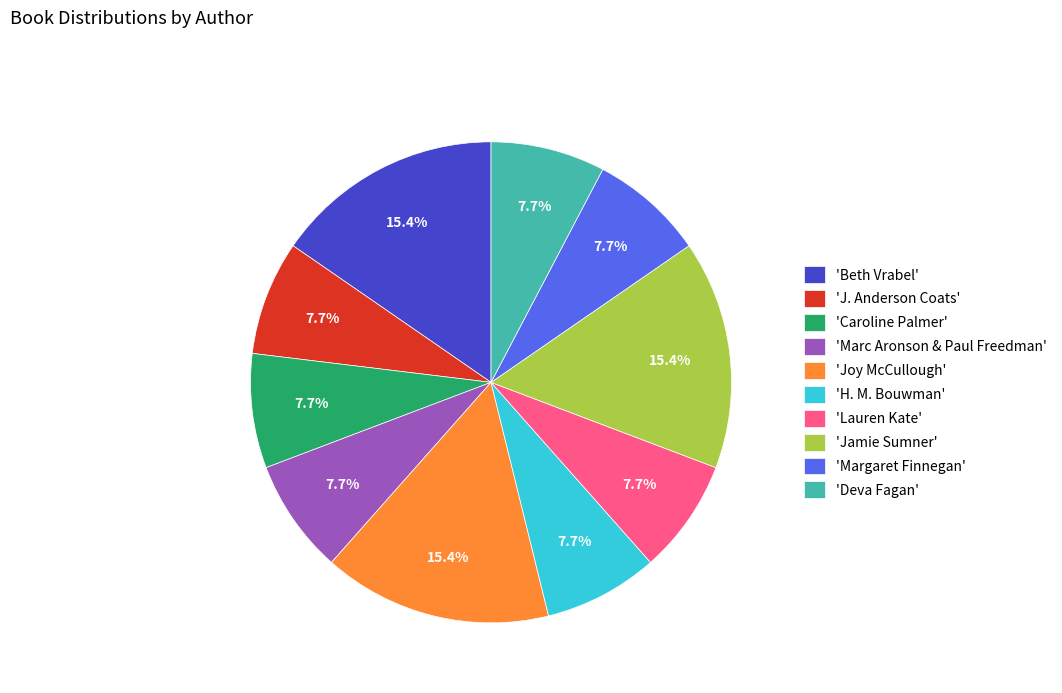

What percentage is NOT represented by 'Joy McCullough'?

84.6%